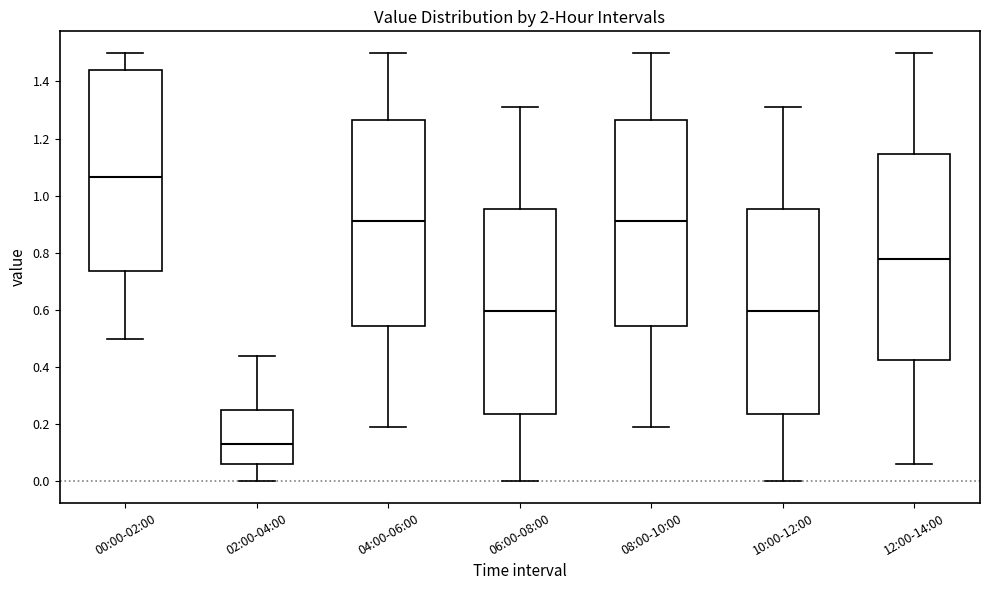

Which box has the lowest median line?

02:00-04:00